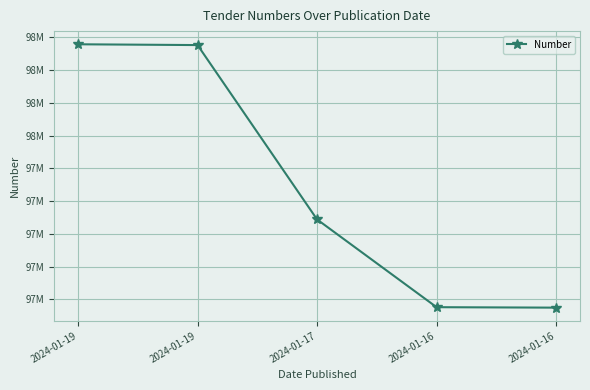

What value does the data have at 2024-01-16, to the nearest 50?

97868600